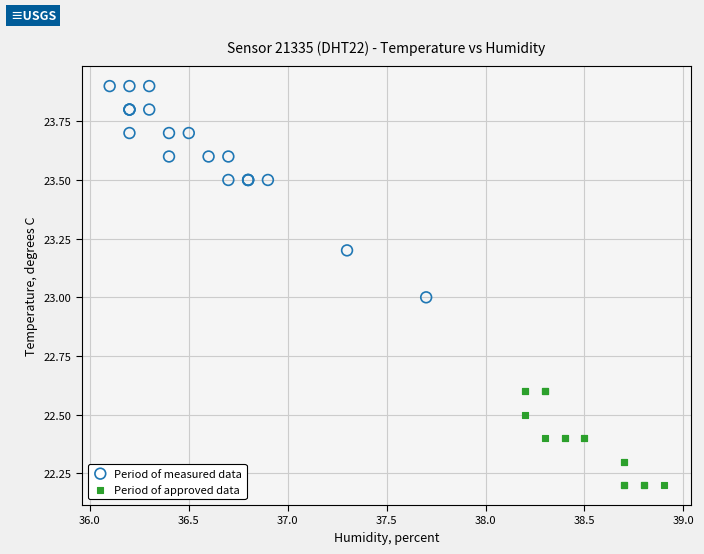

Which series has the widest spread of Y values?

Period of measured data